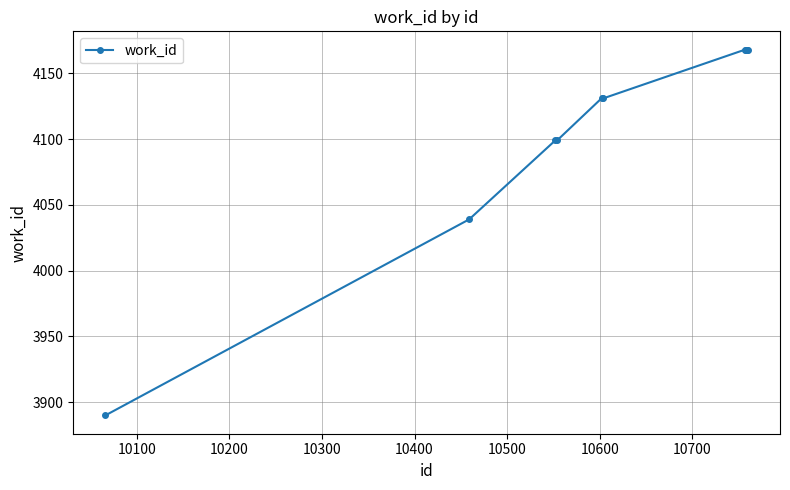

Count the number of data series in this chart.

1